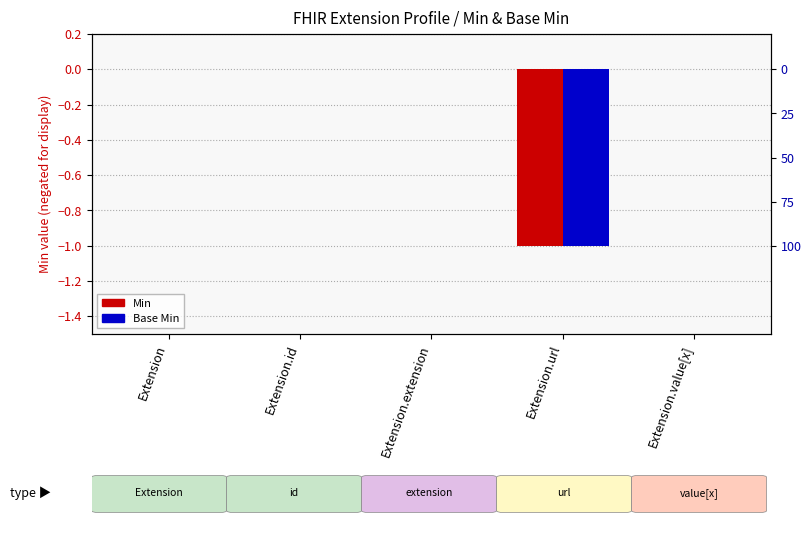

What is the label of the 3rd bar from the right?

Extension.extension